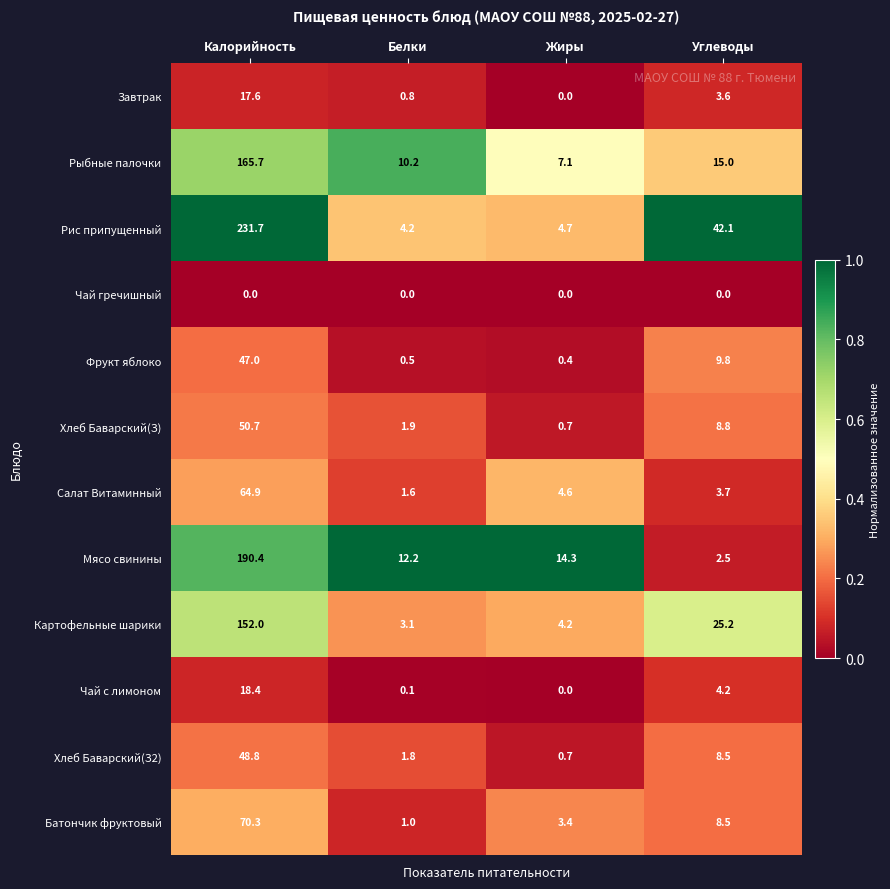

At Калорийность, list the series in order from largest to smallest.

Рис припущенный, Мясо свинины, Рыбные палочки, Картофельные шарики, Батончик фруктовый, Салат Витаминный, Хлеб Баварский(З), Хлеб Баварский(З2), Фрукт яблоко, Чай с лимоном, Завтрак, Чай гречишный